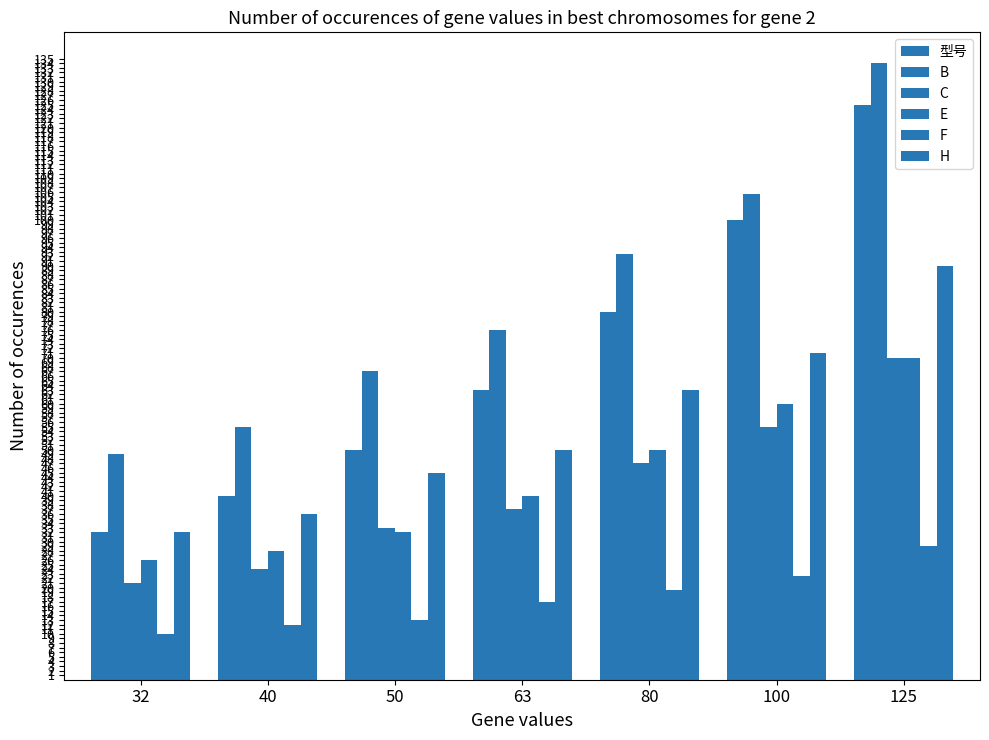

How many distinct data groups are displayed?

6